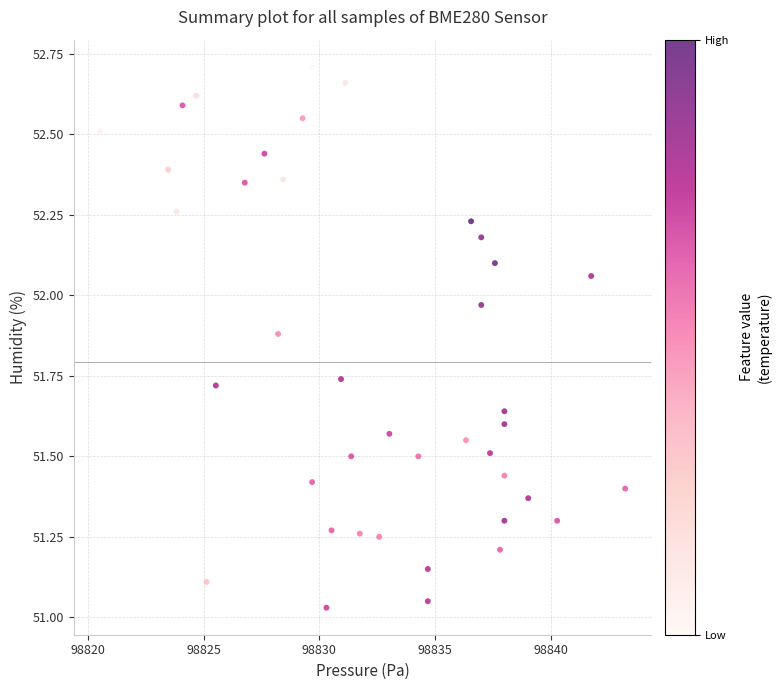

What is the range of Y values (max minus min)?

1.7